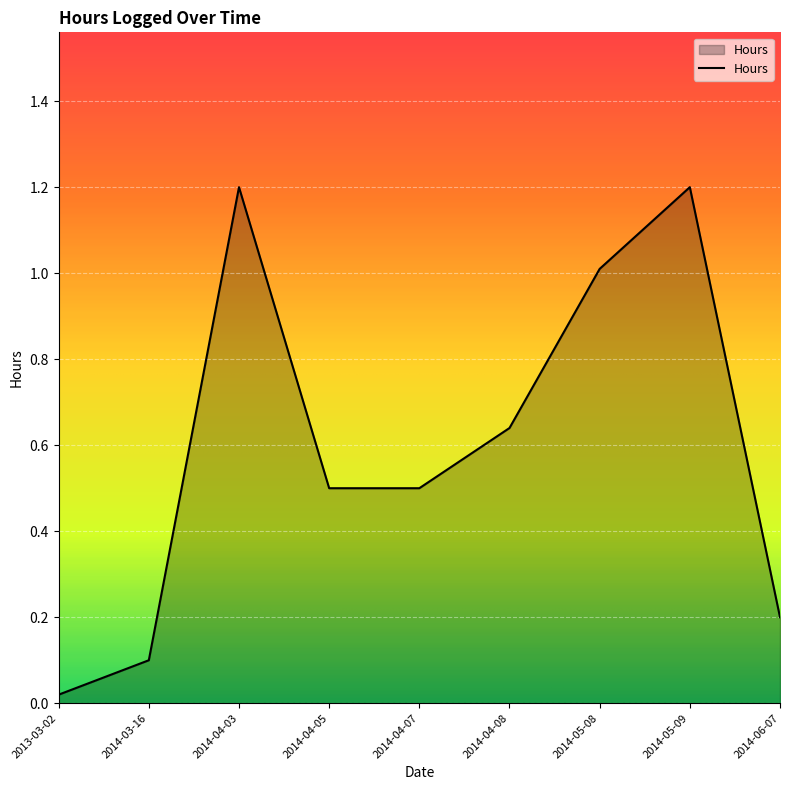

True or false: the data shows 1.1 at 2014-04-08.

False